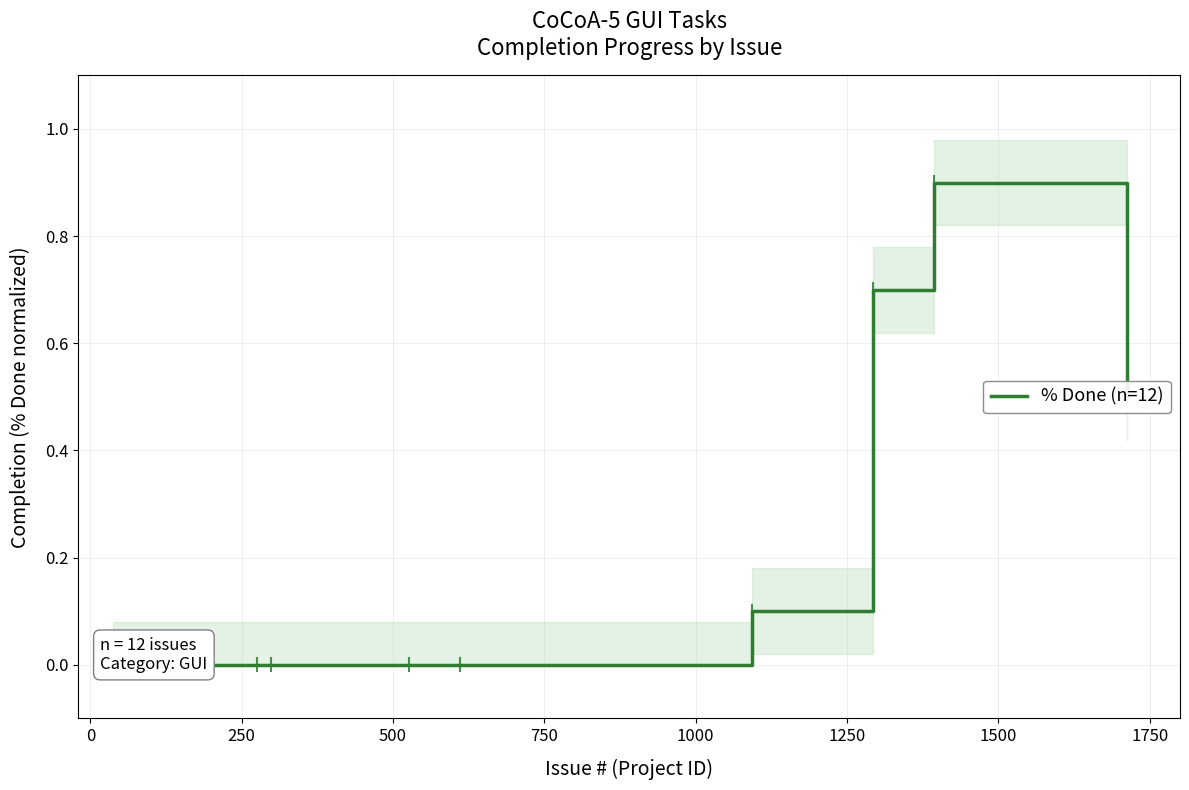

Is it true that the value at 250 is 0.0?

True